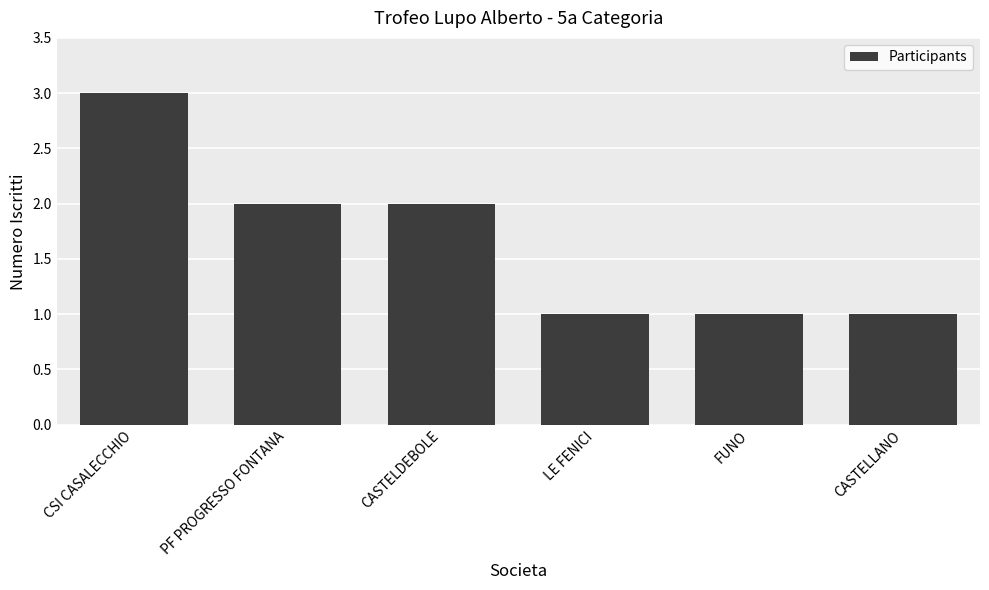

At which label does the data first exceed 2?

CSI CASALECCHIO